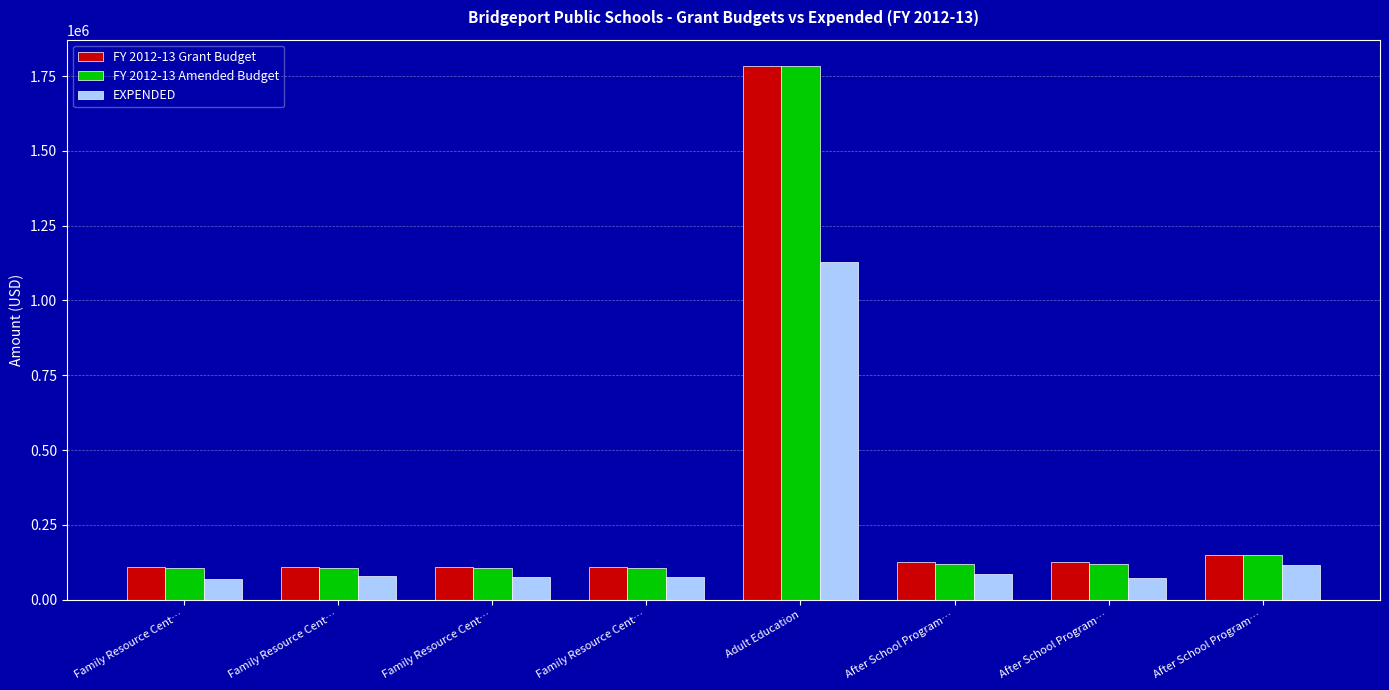

Reading left to right, transcribe all the data shown in this chart.

FY 2012-13 Grant Budget: 110000	110000	110000	110000	1782150	125339	125338	150000
FY 2012-13 Amended Budget: 105213	105213	105213	105213	1782150	118513	118513	150000
EXPENDED: 68016	80307	76442	75899	1130184	84906	71541	117054